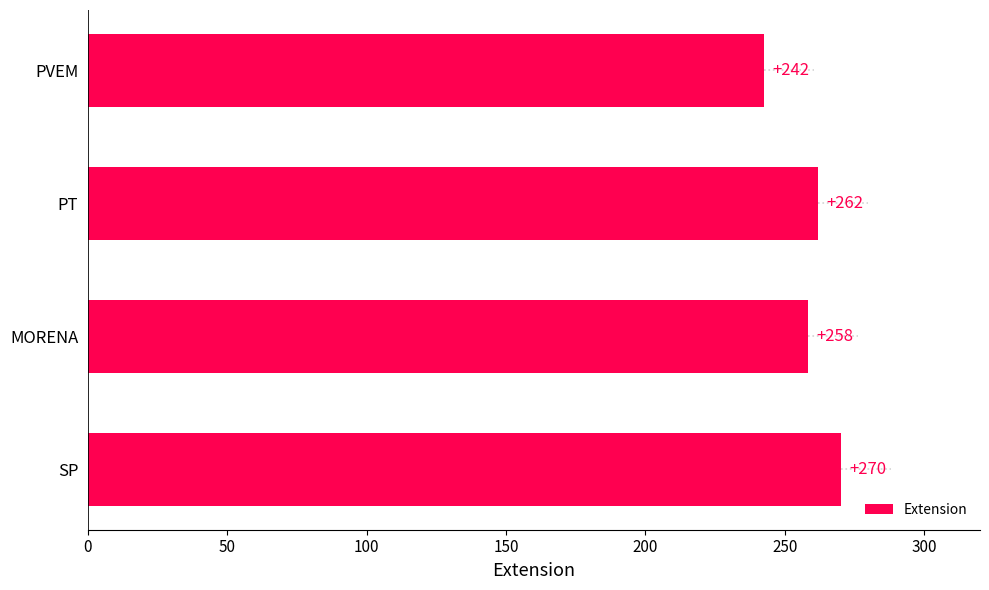

Approximately how many times larger is the value at SP compared to PVEM?

1.1